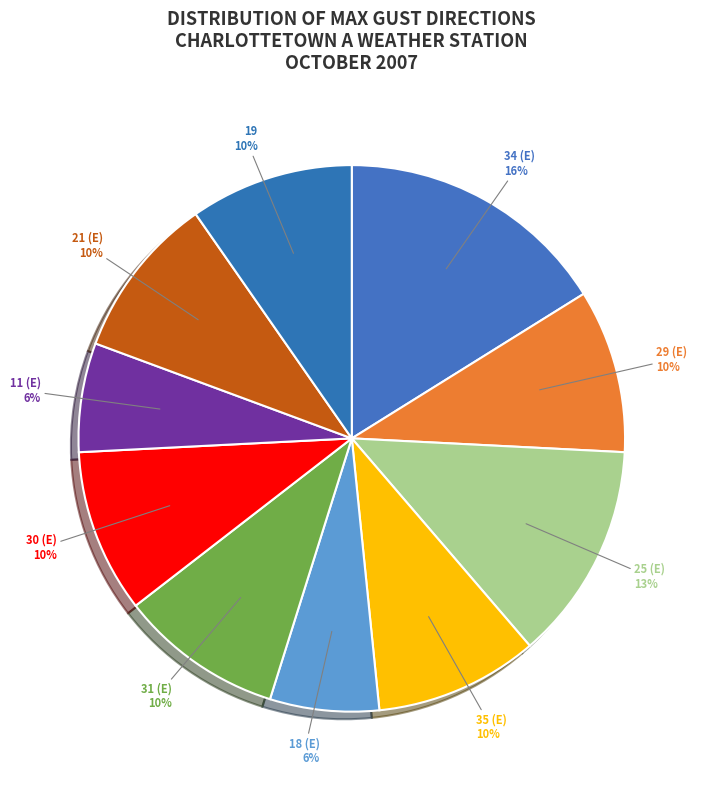

Is the sum of 11 (E) and 34 (E) greater than half?

No